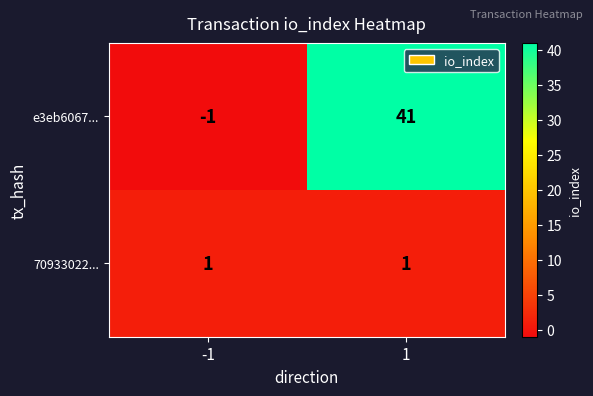

Rank the series at -1 from highest to lowest value.

70933022..., e3eb6067...